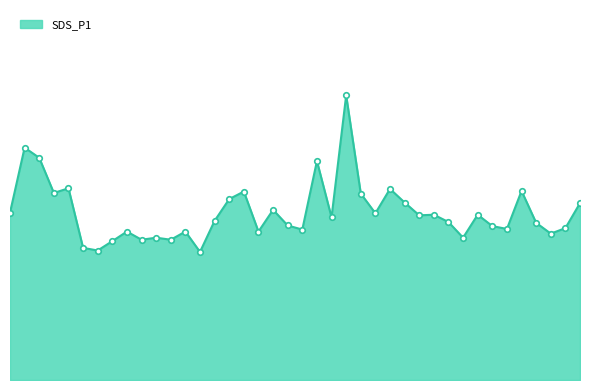

What is the smallest value displayed?

6.3